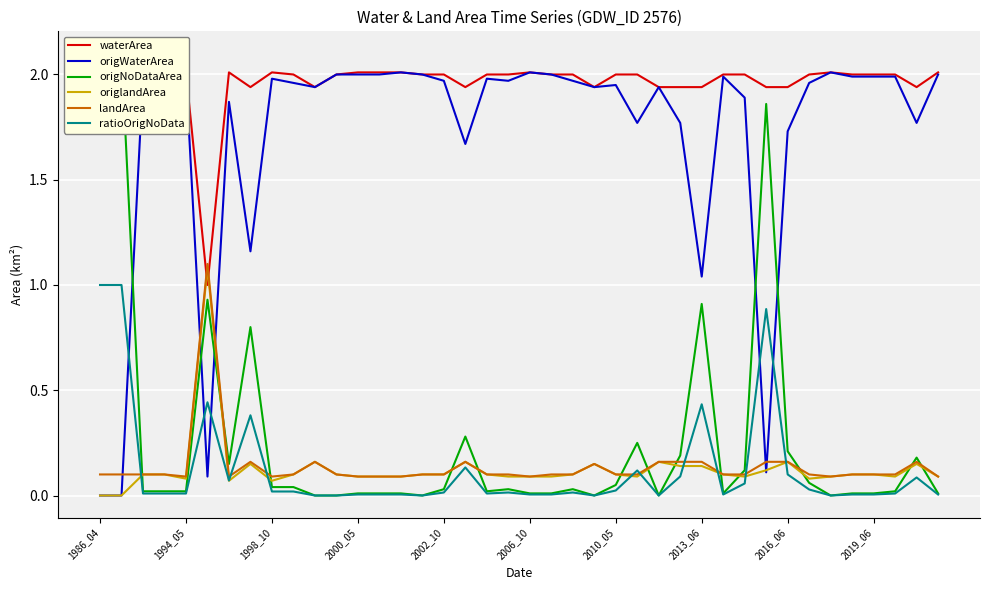

List the series in order of their peak value, lowest first.

ratioOrigNoData, origlandArea, landArea, waterArea, origWaterArea, origNoDataArea